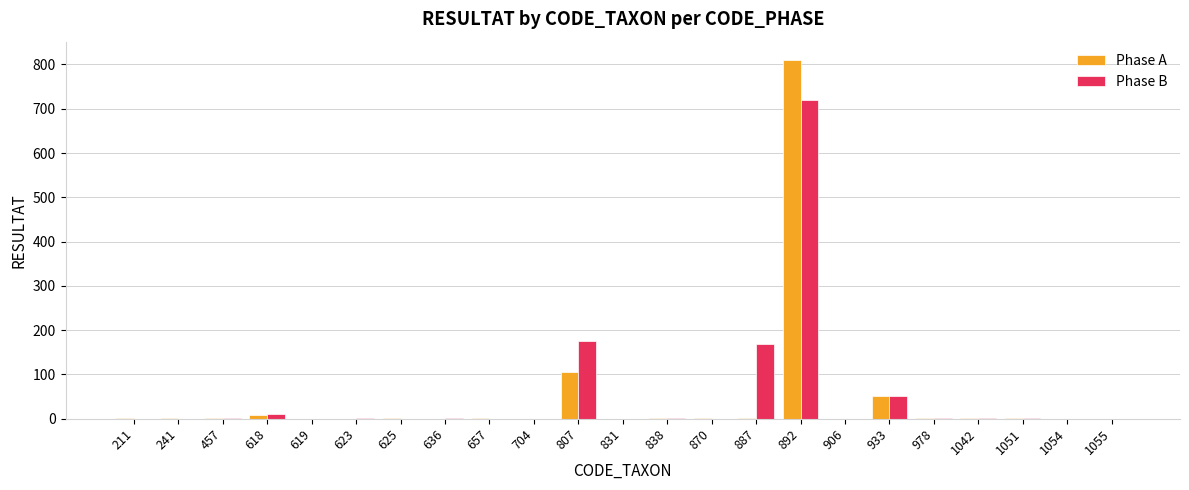

At which label is Phase A closest to 405?

807